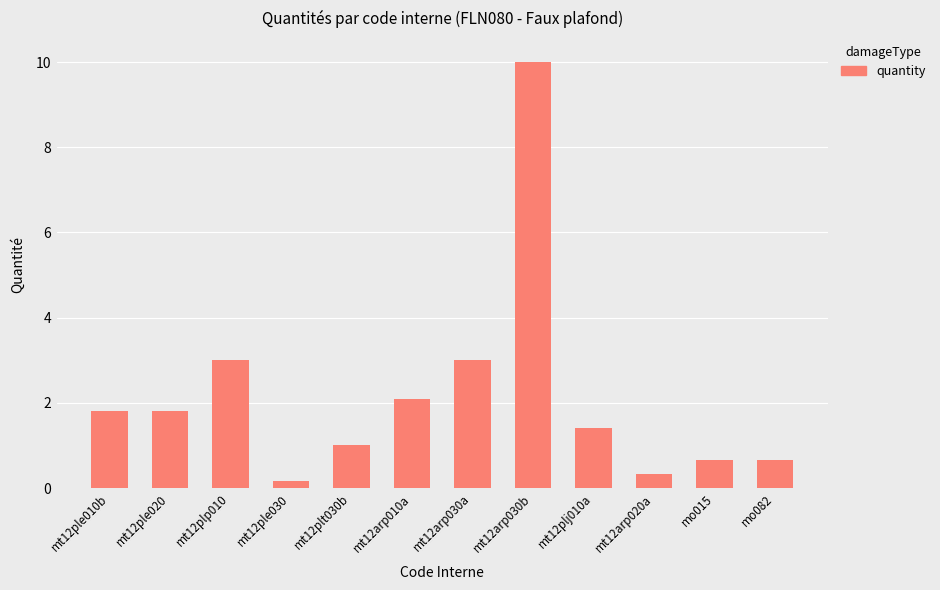

What is the change in value from mt12ple010b to mt12arp030a?

+1.2